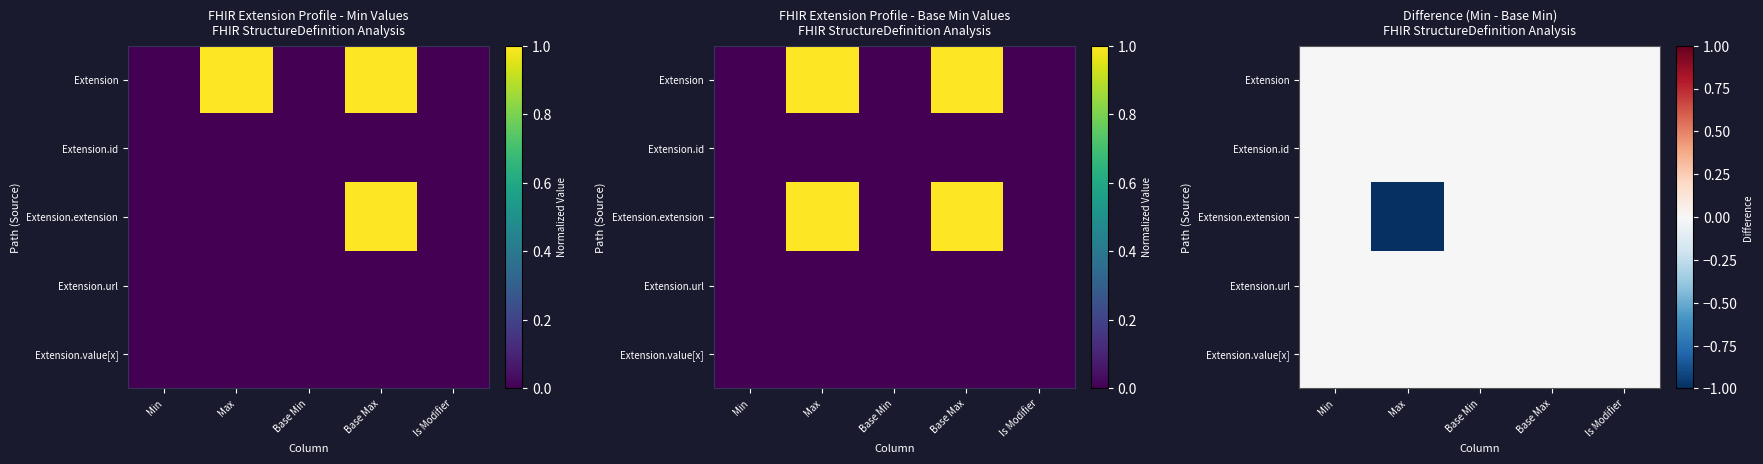

What is the difference between the highest and lowest values at Max?

1.0